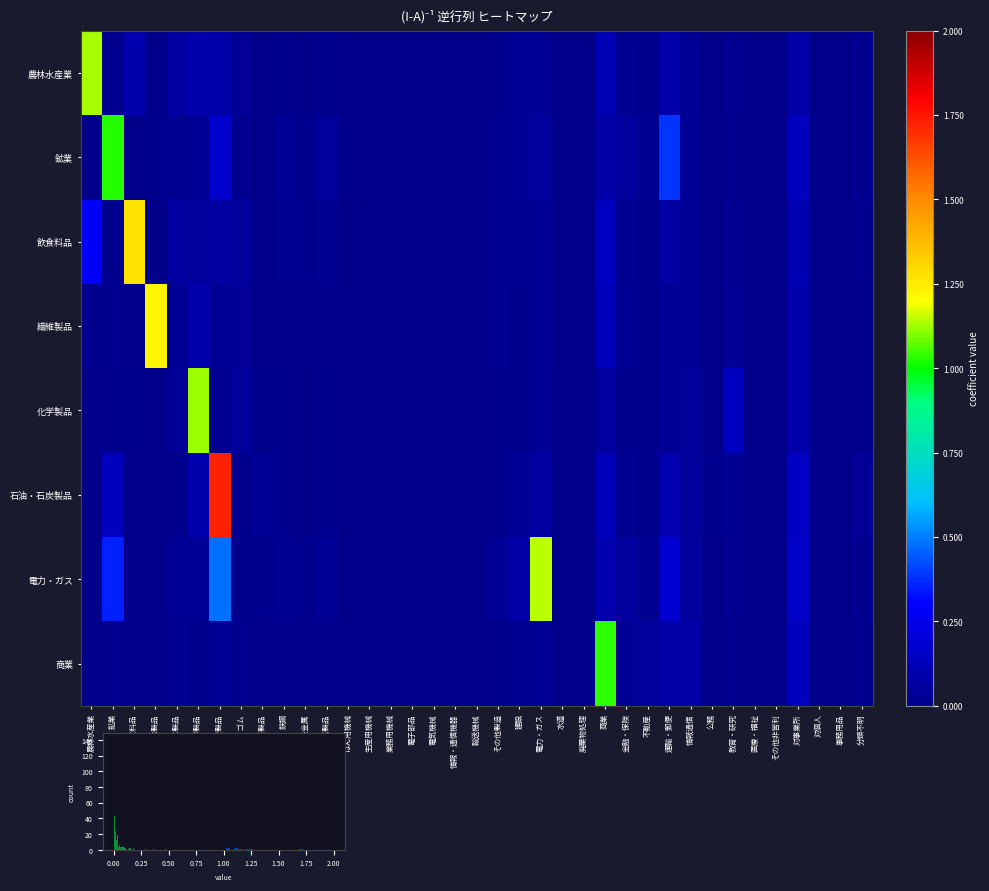

Which series has the largest range (max minus min)?

石油・石炭製品